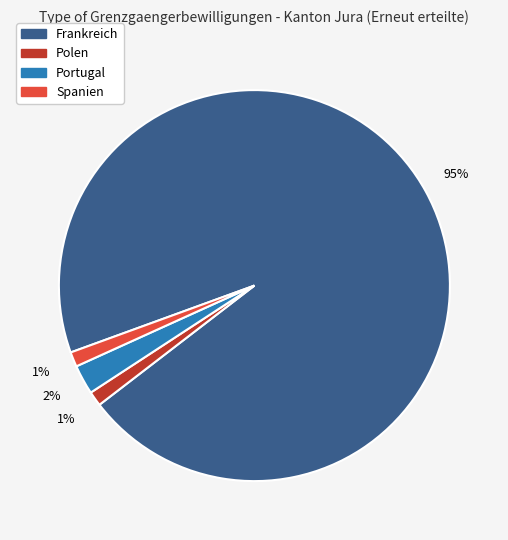

Count the number of slices in the pie.

4